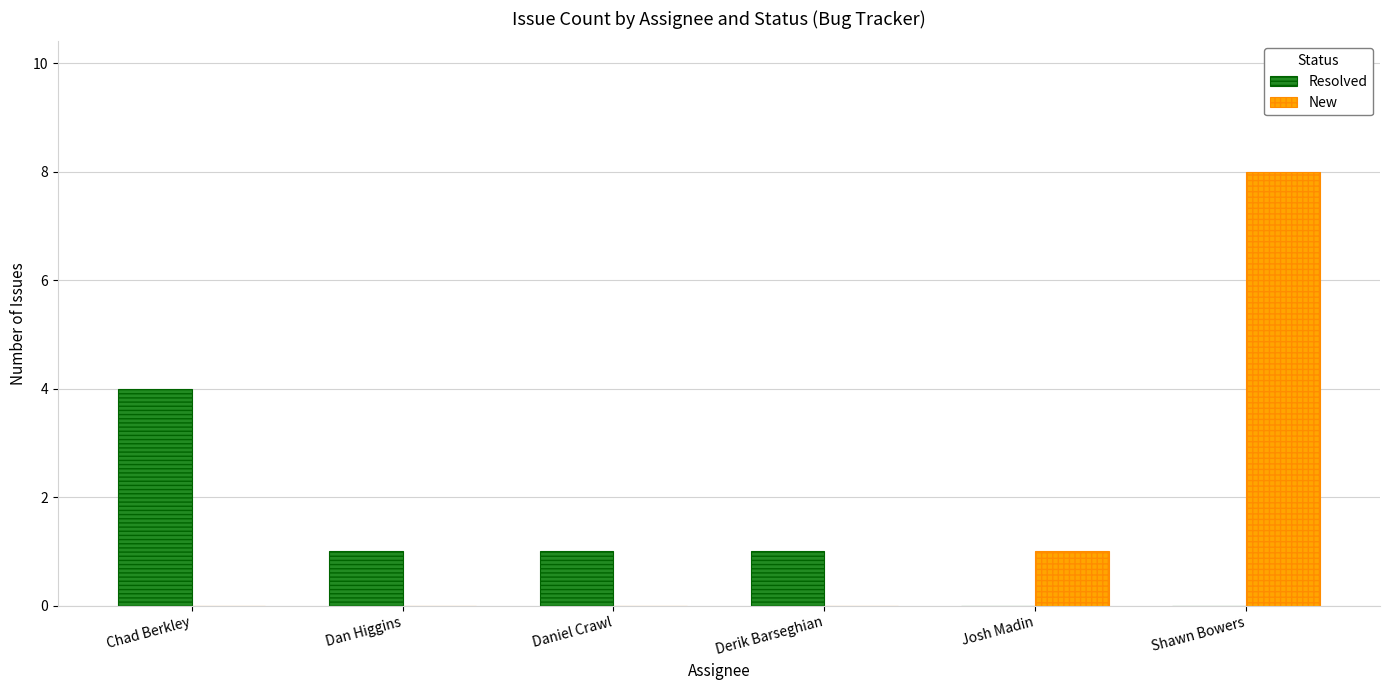

Which series changed the most between Daniel Crawl and Shawn Bowers?

New